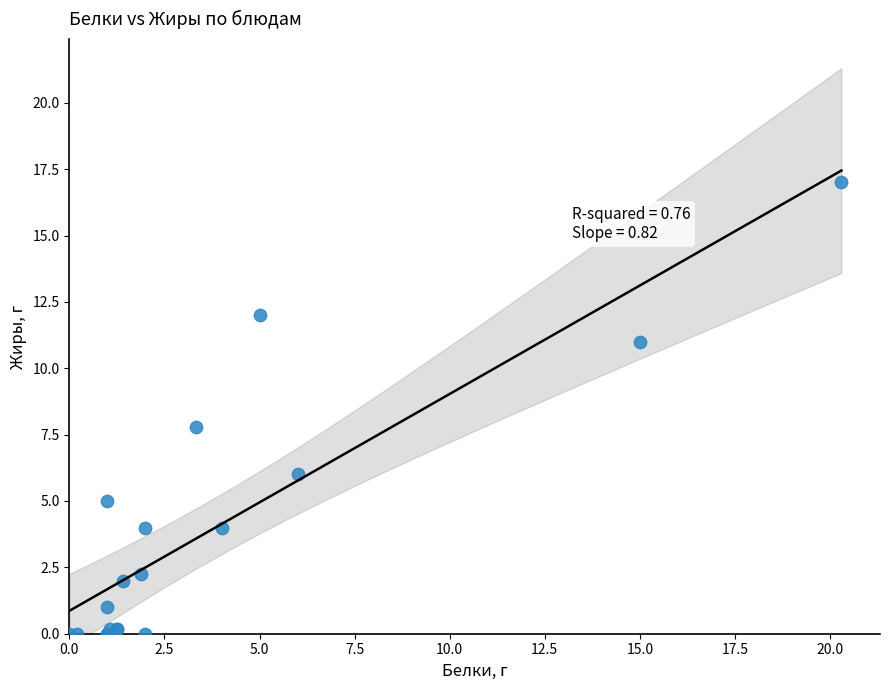

What Y value in the scatter plot is closest to 8?

7.8